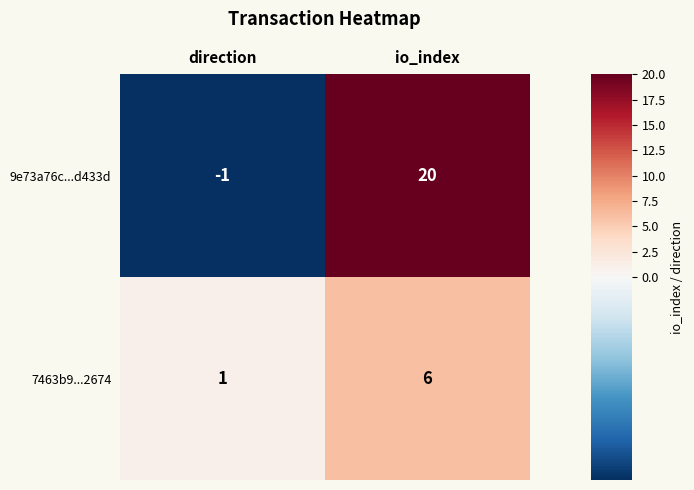

What is the average value of the 7463b9...2674 series?

4